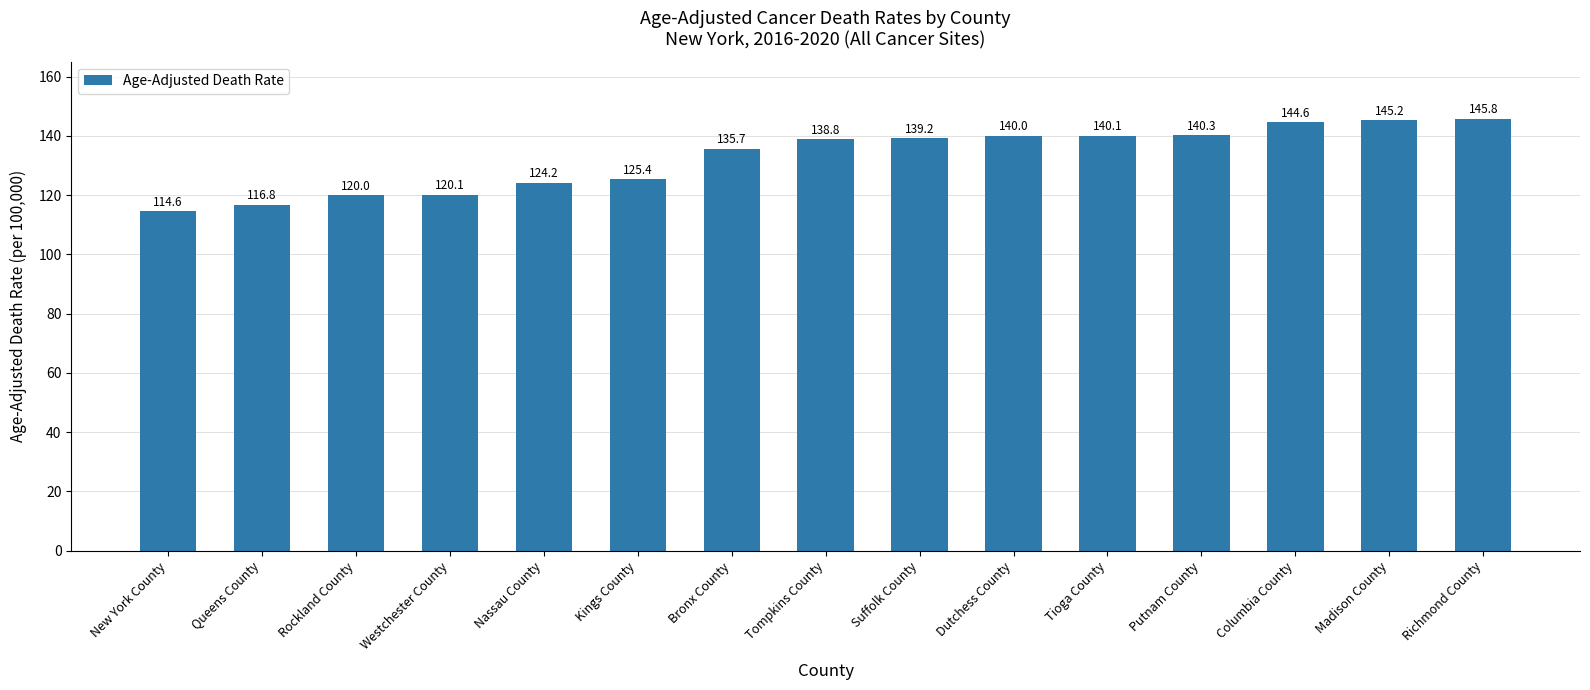

What is the difference between the maximum and minimum values?

31.2